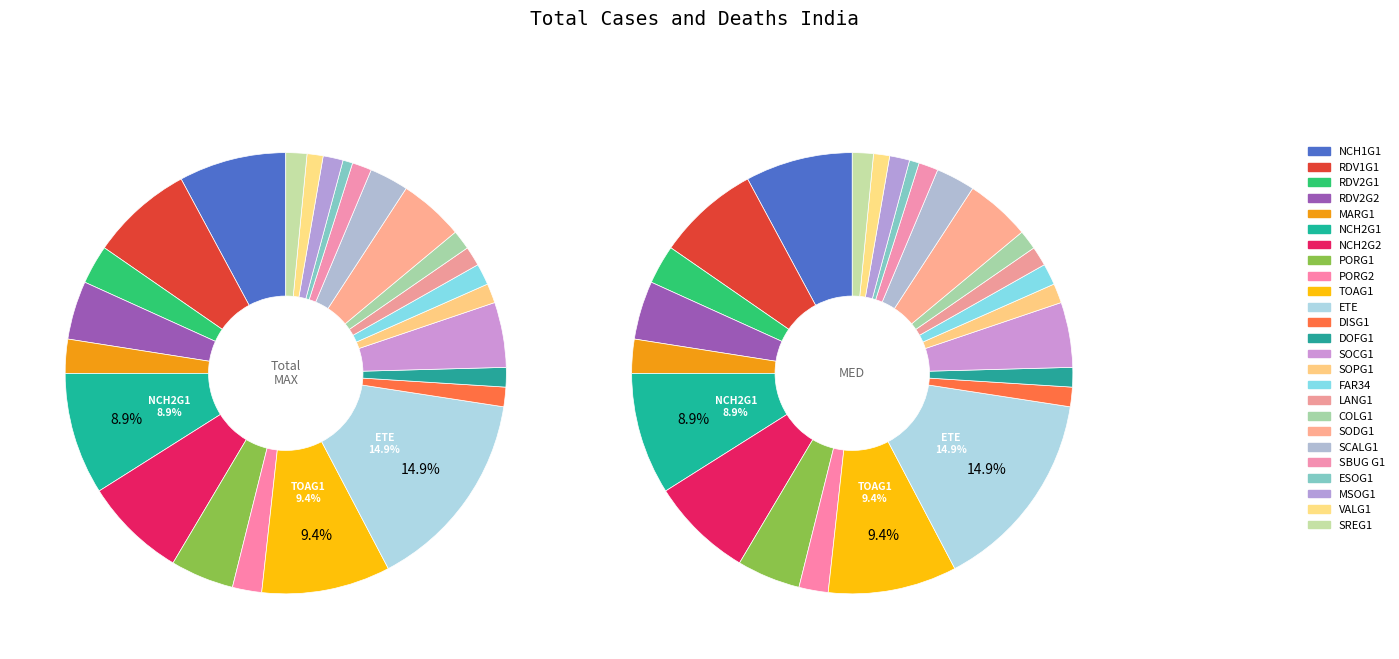

To the nearest percent, what is the average slice percentage?

4%